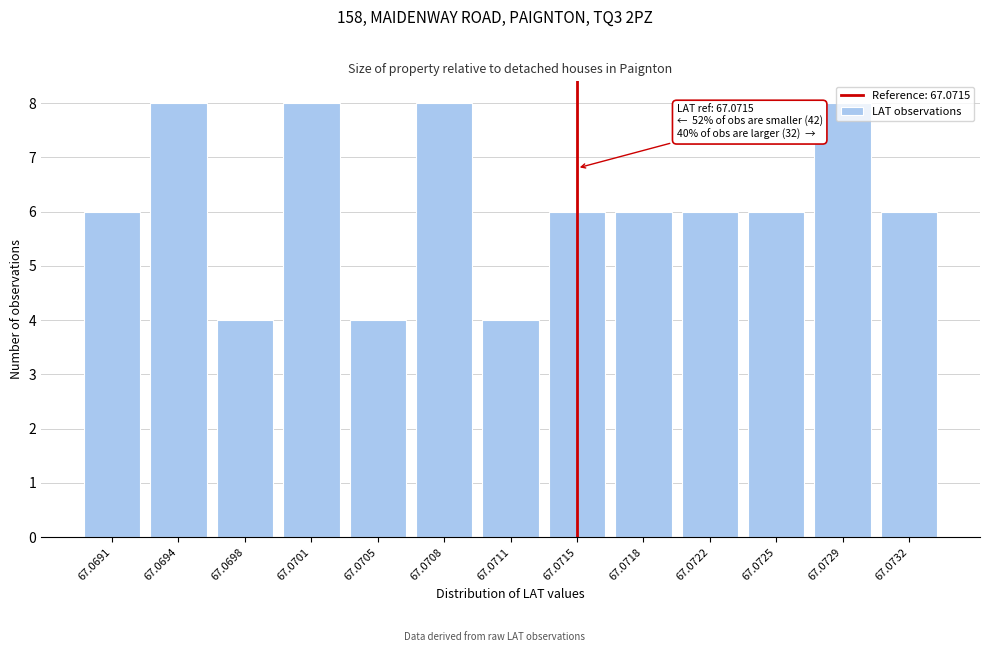

What is the value of the 1st bar from the left?

6